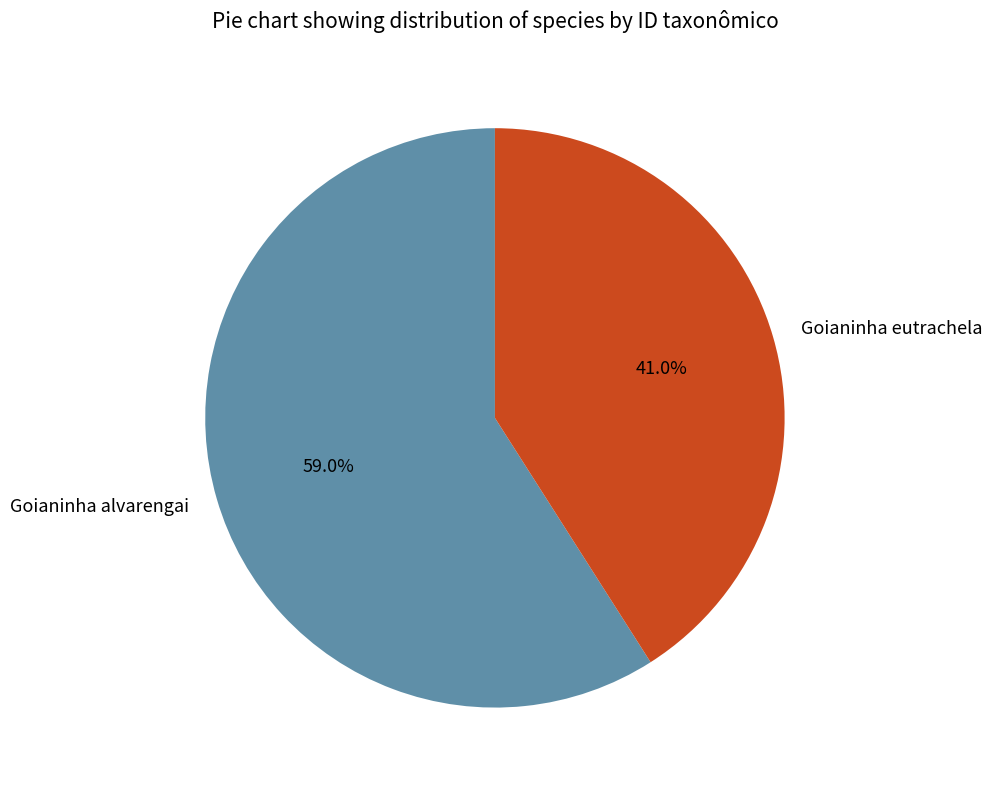

How many slices are in this pie chart?

2